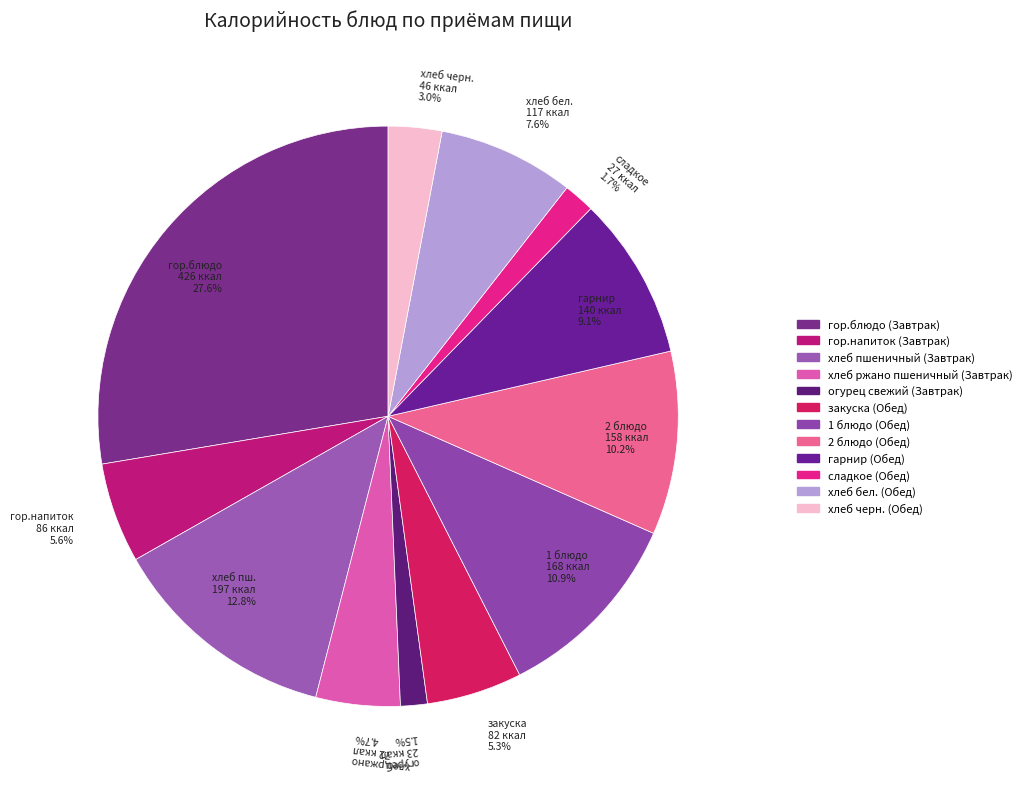

Which slice is the largest?

гор.блюдо (Завтрак)